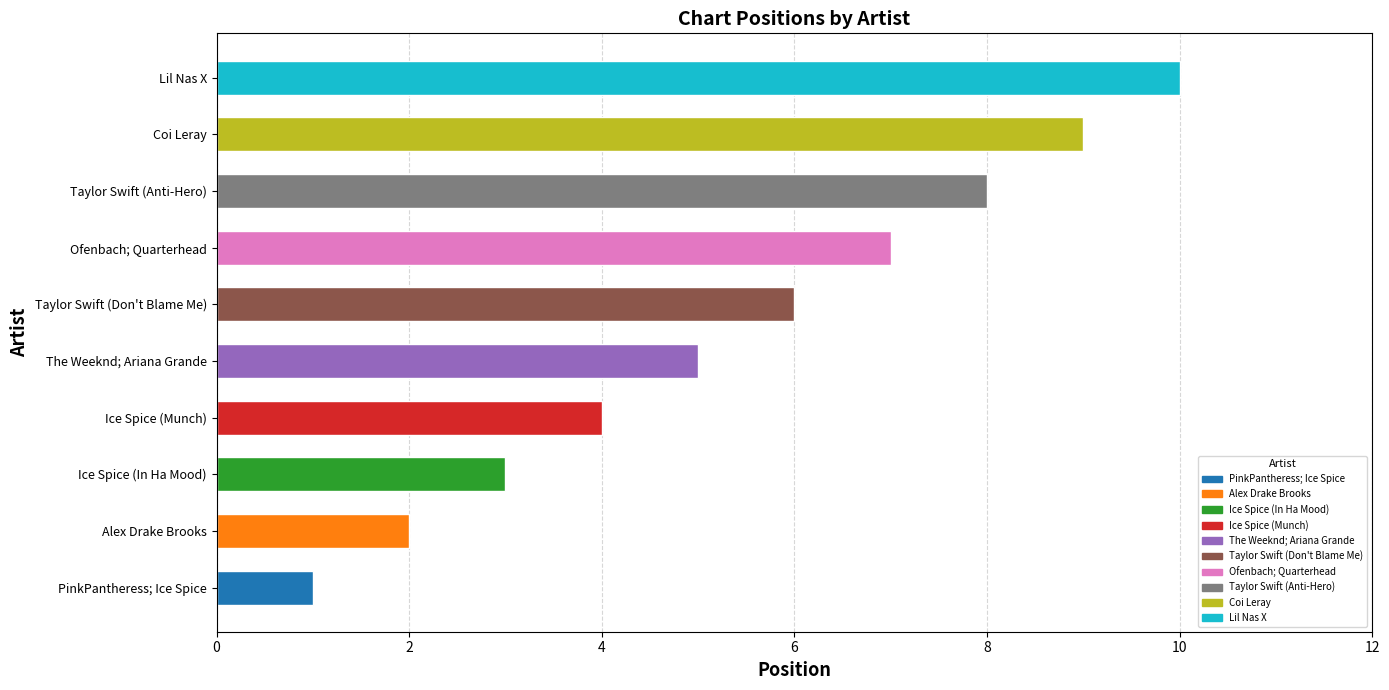

What is the approximate value at Alex Drake Brooks?

2